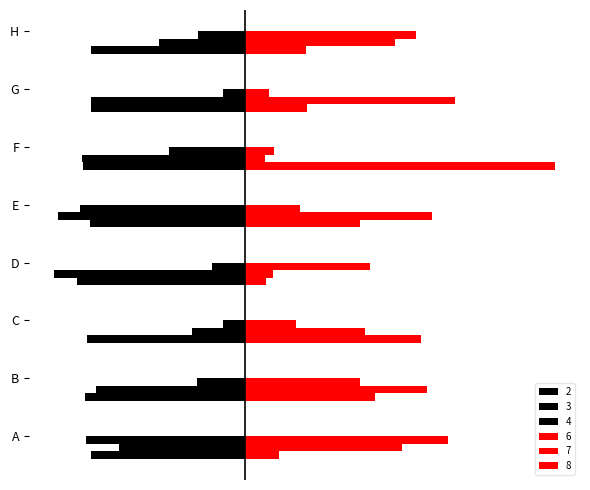

Which category has the highest value in the 3 series?

C